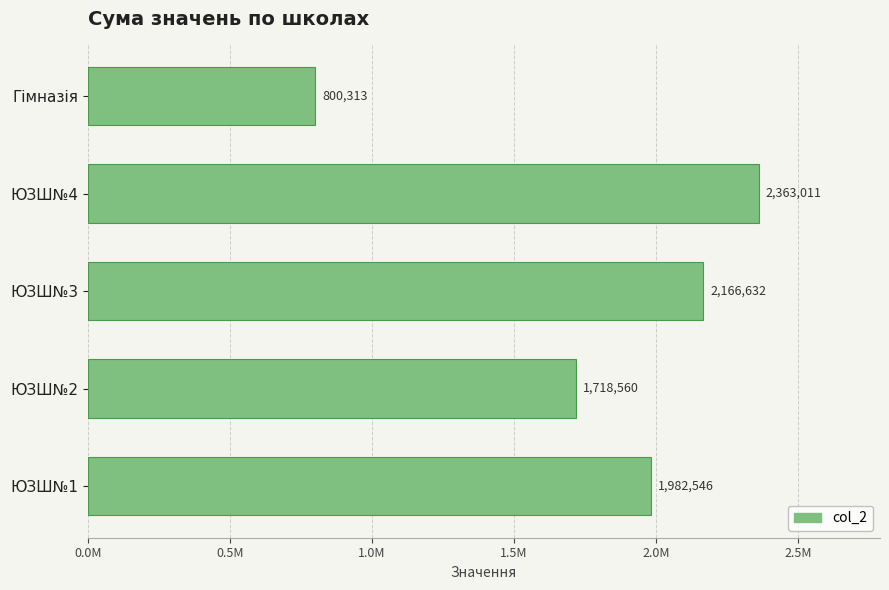

Does the chart contain any negative values?

No